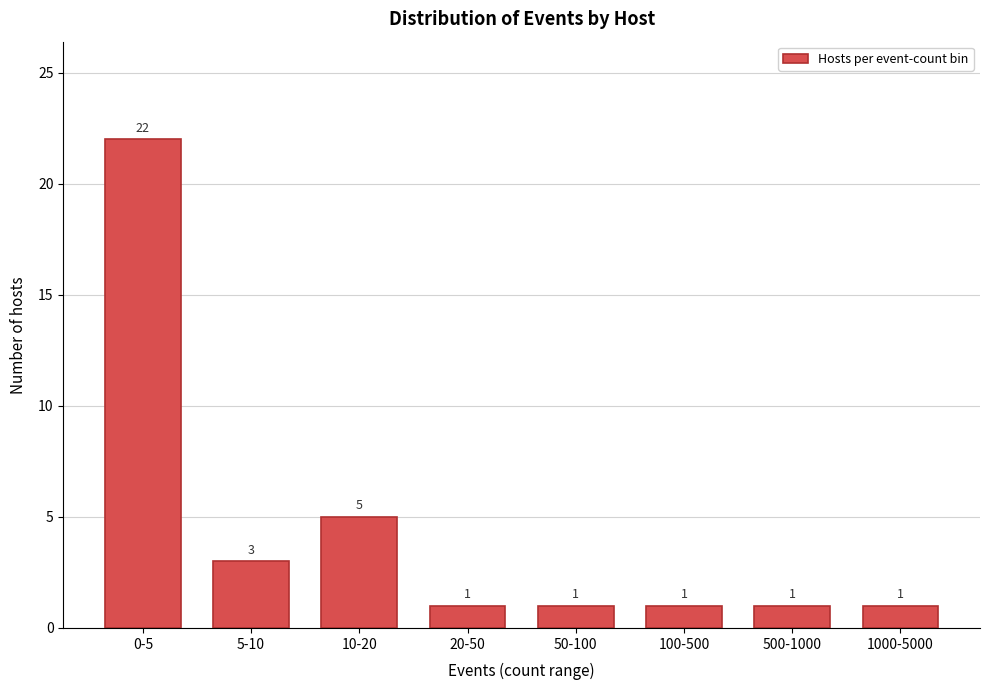

Reading left to right, transcribe all the data shown in this chart.

0-5=22	5-10=3	10-20=5	20-50=1	50-100=1	100-500=1	500-1000=1	1000-5000=1